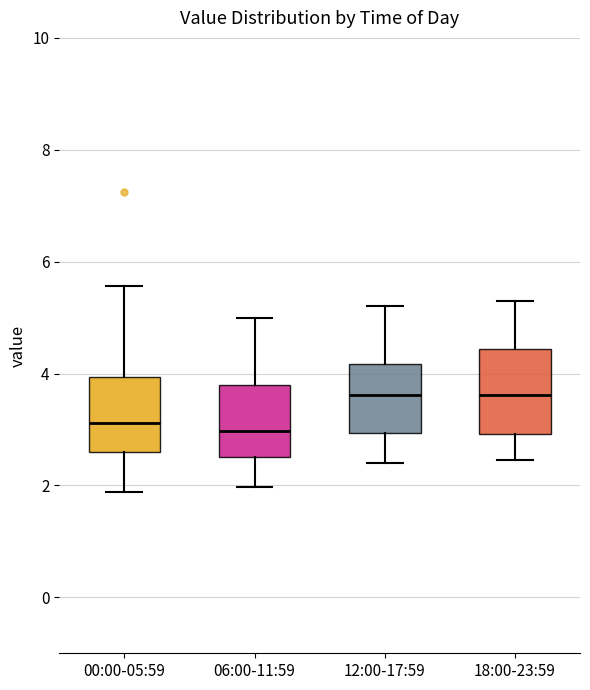

Reading left to right, transcribe this box plot: for each box, give where its median line is, the range the box spans, and where its two whiskers end, as read against the y-axis. The values are not printed on the chart, so give them approximately, as read against the axis.

00:00-05:59: median 3.2, box 2.6 to 4.0, whiskers 1.8 to 5.6
06:00-11:59: median 3.0, box 2.6 to 3.8, whiskers 2.0 to 5.0
12:00-17:59: median 3.6, box 3.0 to 4.2, whiskers 2.4 to 5.2
18:00-23:59: median 3.6, box 3.0 to 4.4, whiskers 2.4 to 5.4